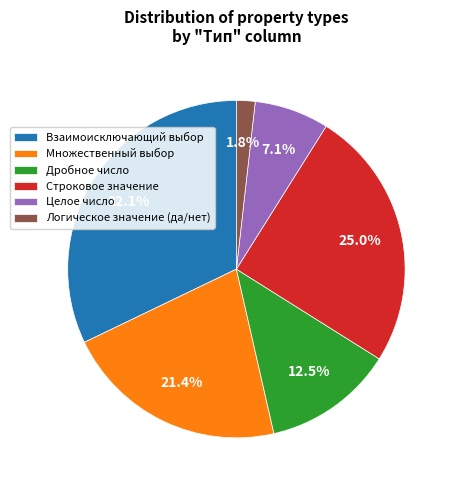

Is there a majority slice in this chart?

No